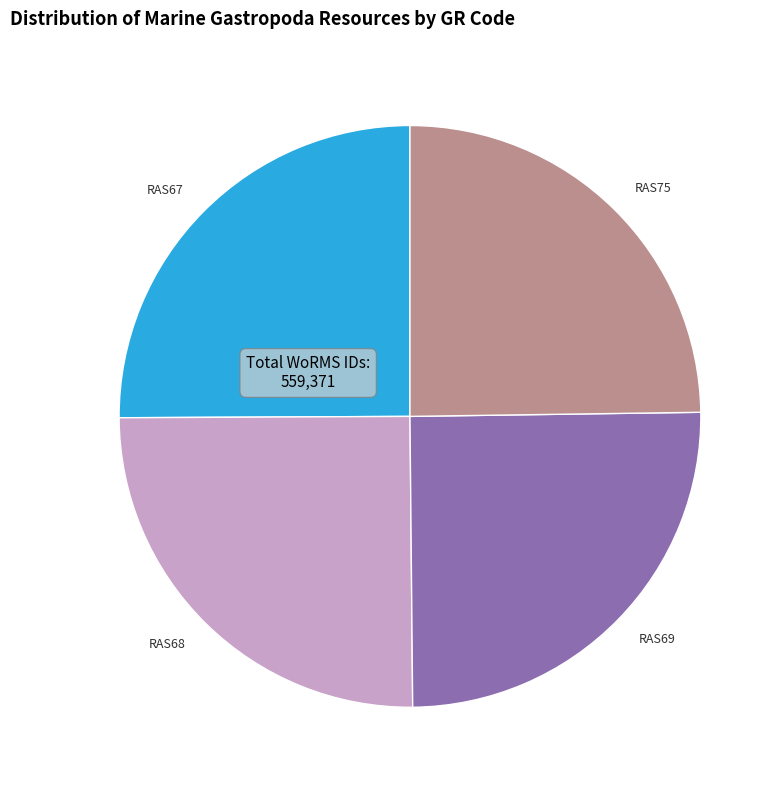

True or false: RAS75 accounts for 34% of the total.

False